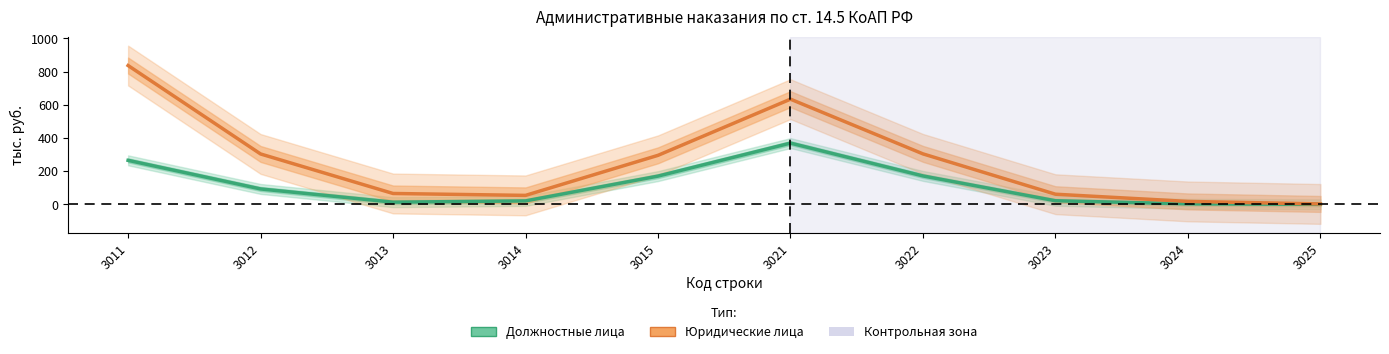

What are all the series names shown in the legend?

Должностные лица, Юридические лица